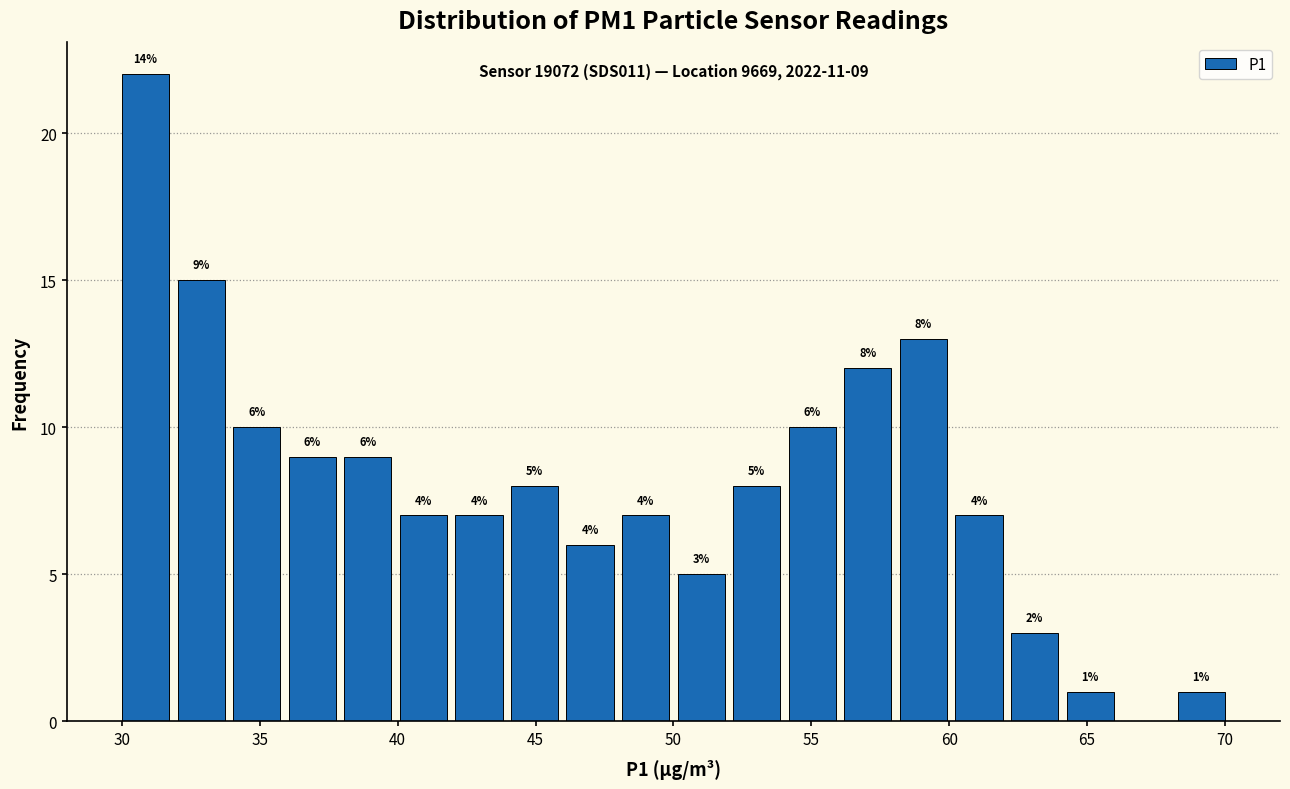

Which range on the x-axis has the tallest bar?

30.0 to 32.0